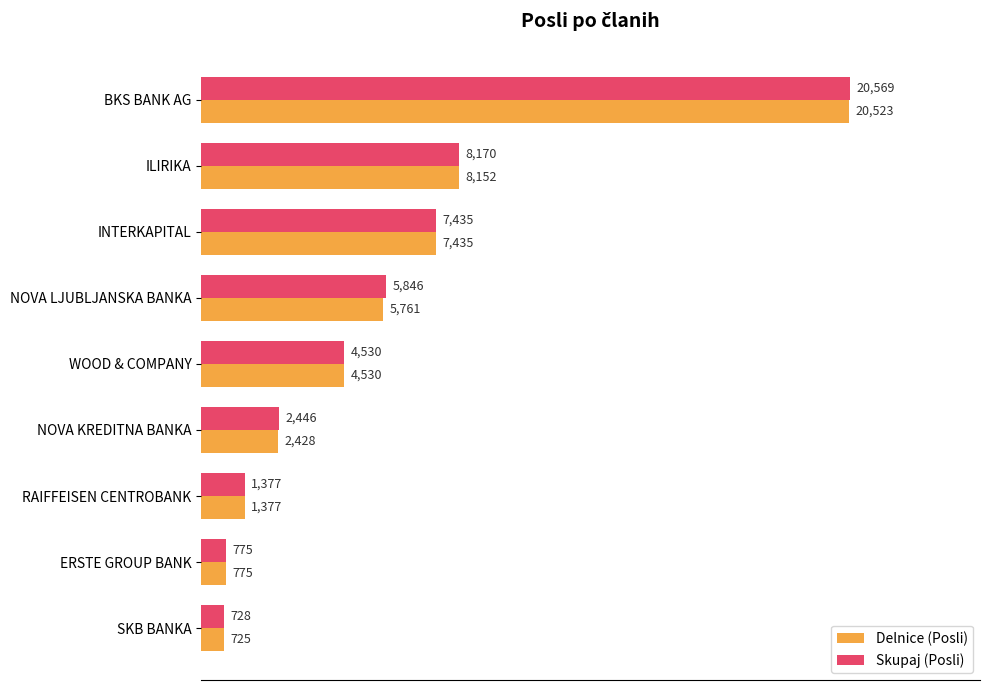

List the series in order of their peak value, highest first.

Skupaj (Posli), Delnice (Posli)